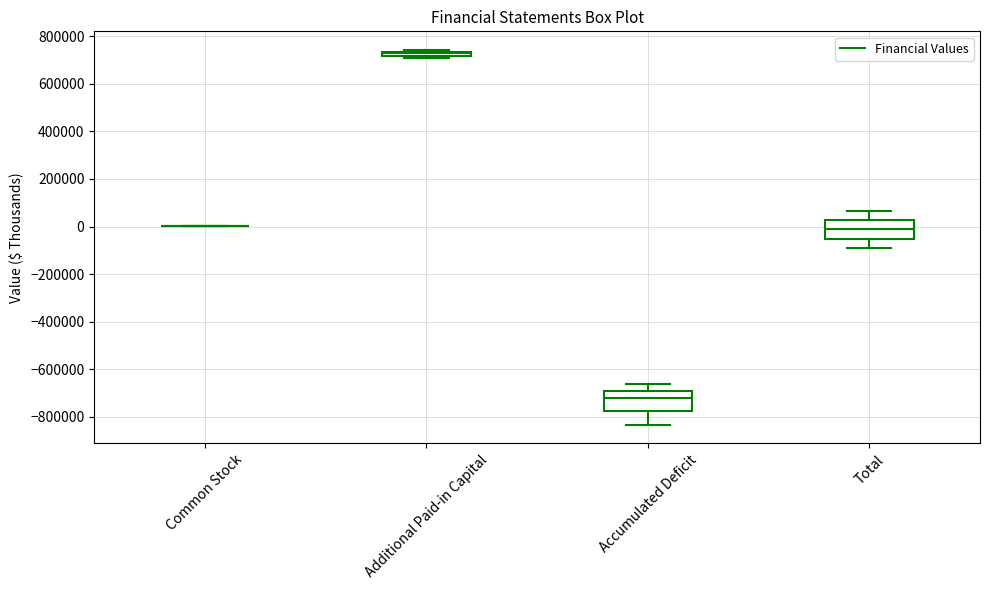

Where is the lower edge of the box for Total on the y-axis? The values are not printed on the chart, so give them approximately, as read against the axis.

-60000